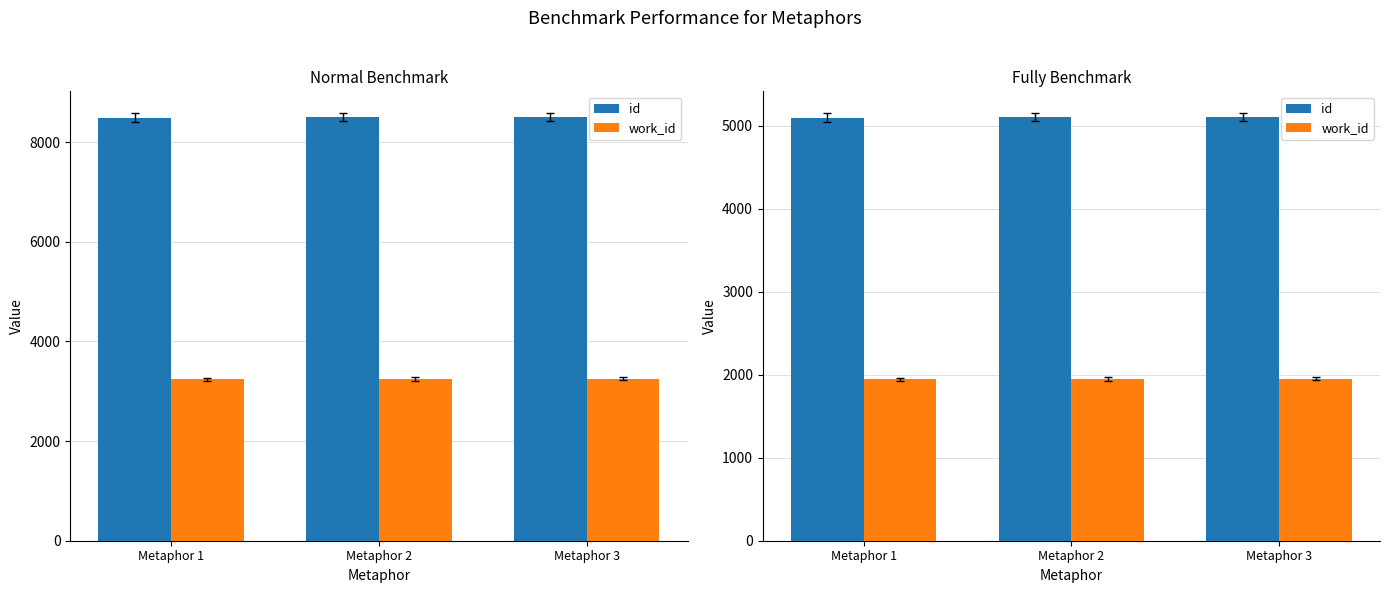

True or false: id has a value of 8549.4 at Metaphor 2.

False